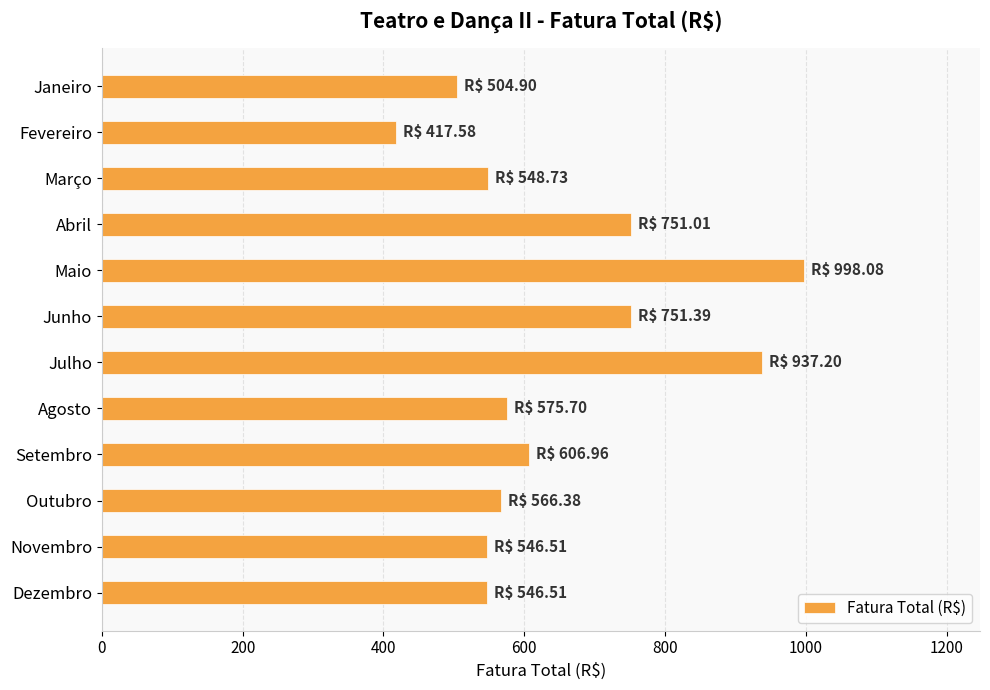

Does the chart contain any negative values?

No